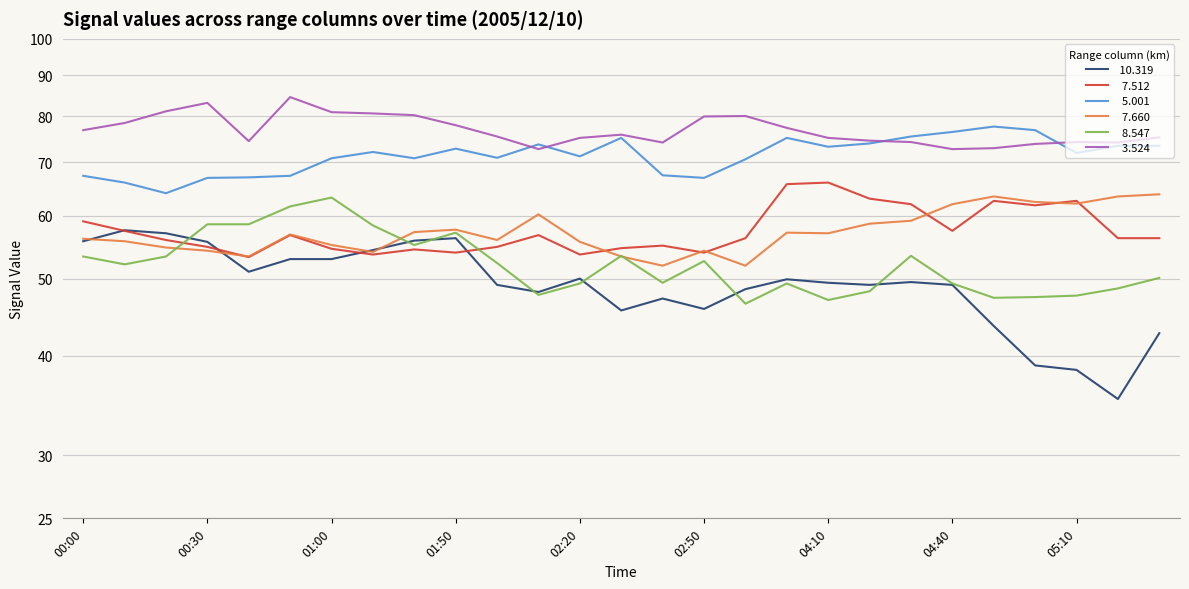

Which category has the lowest value across all series?

05:20